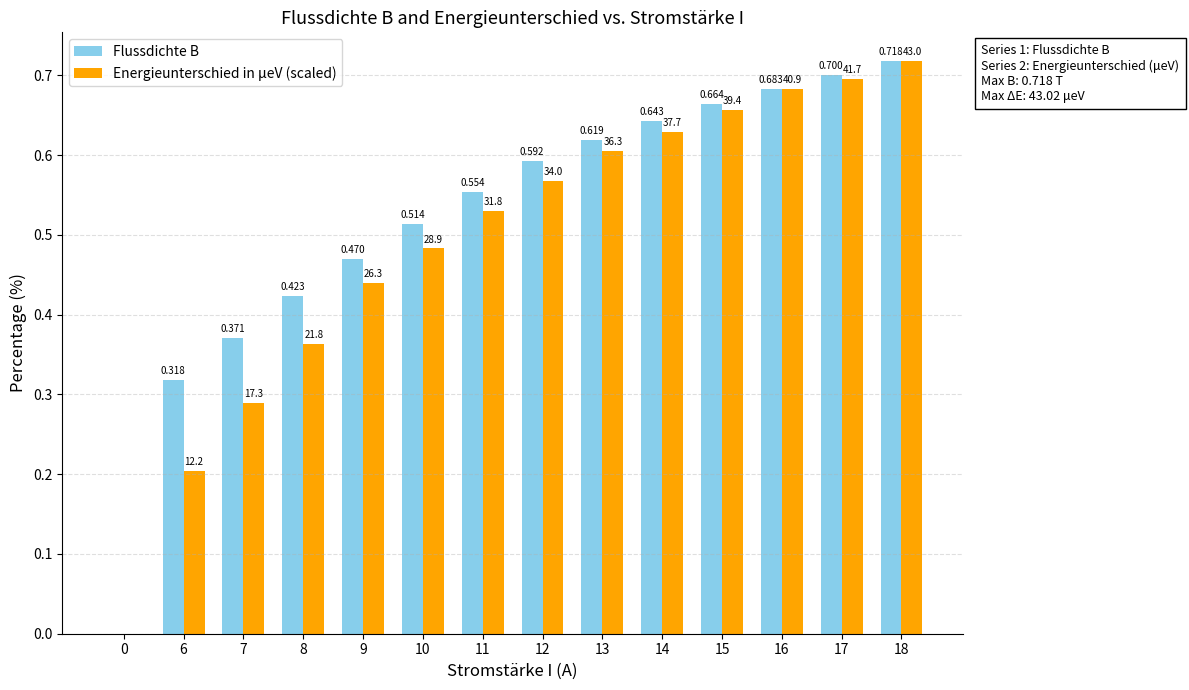

What is the maximum value for Flussdichte B?

0.7